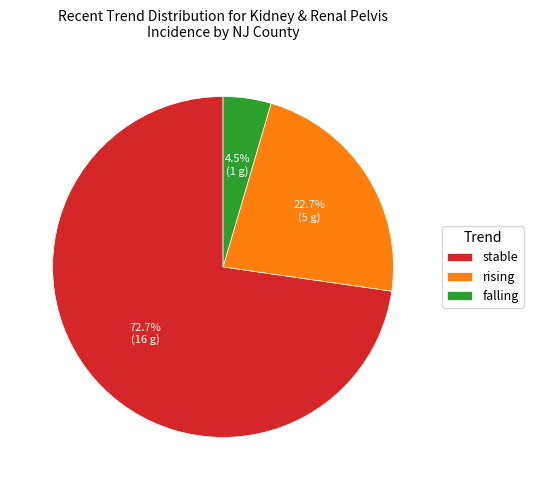

To the nearest percent, what is the difference between the largest and smallest slice percentages?

68%